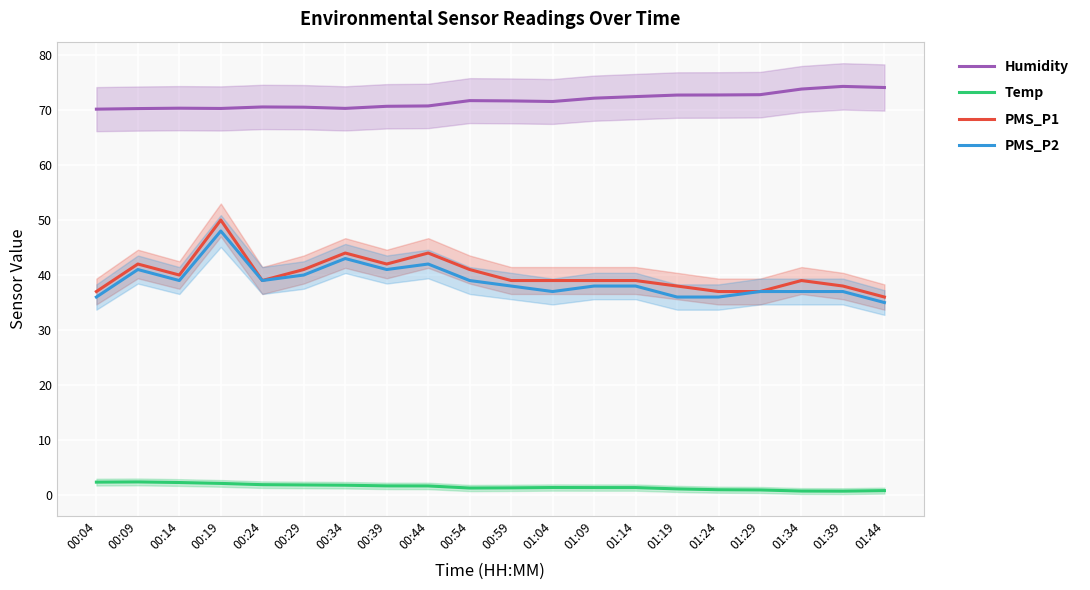

At which label does Humidity reach its minimum?

00:04